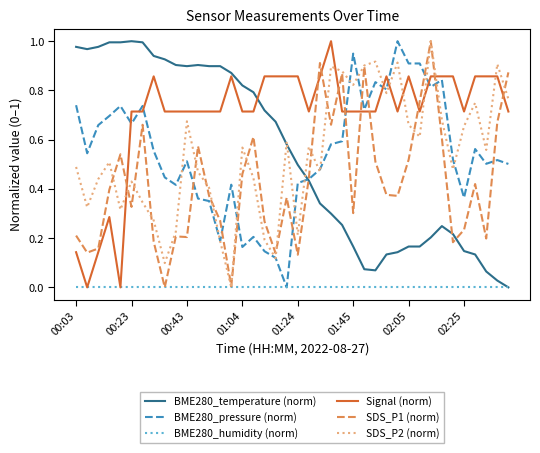

Which series has the largest total across all categories?

Signal (norm)